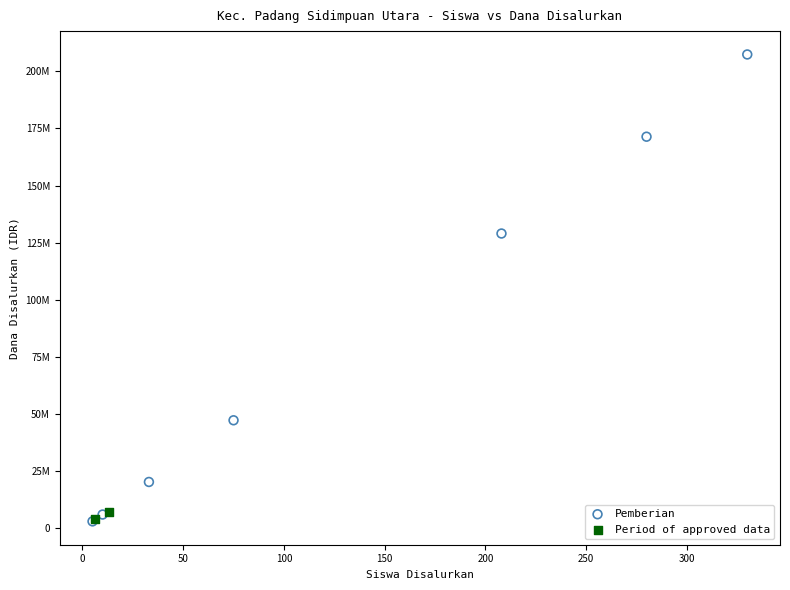

Which series has the widest spread of Y values?

Pemberian